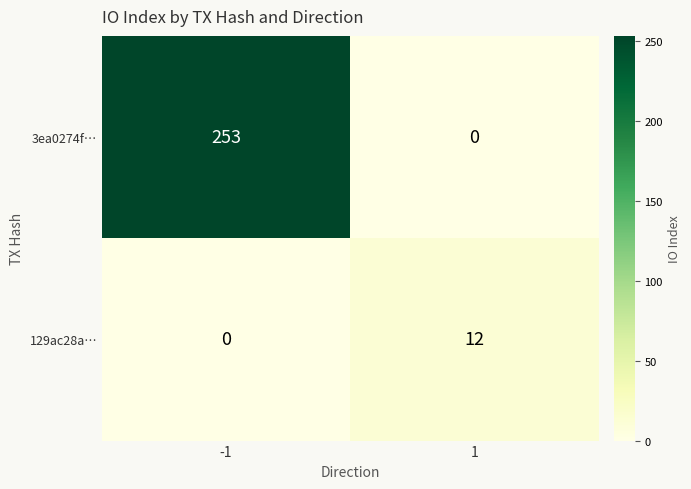

What is the approximate value of 129ac28a… at 1?

12